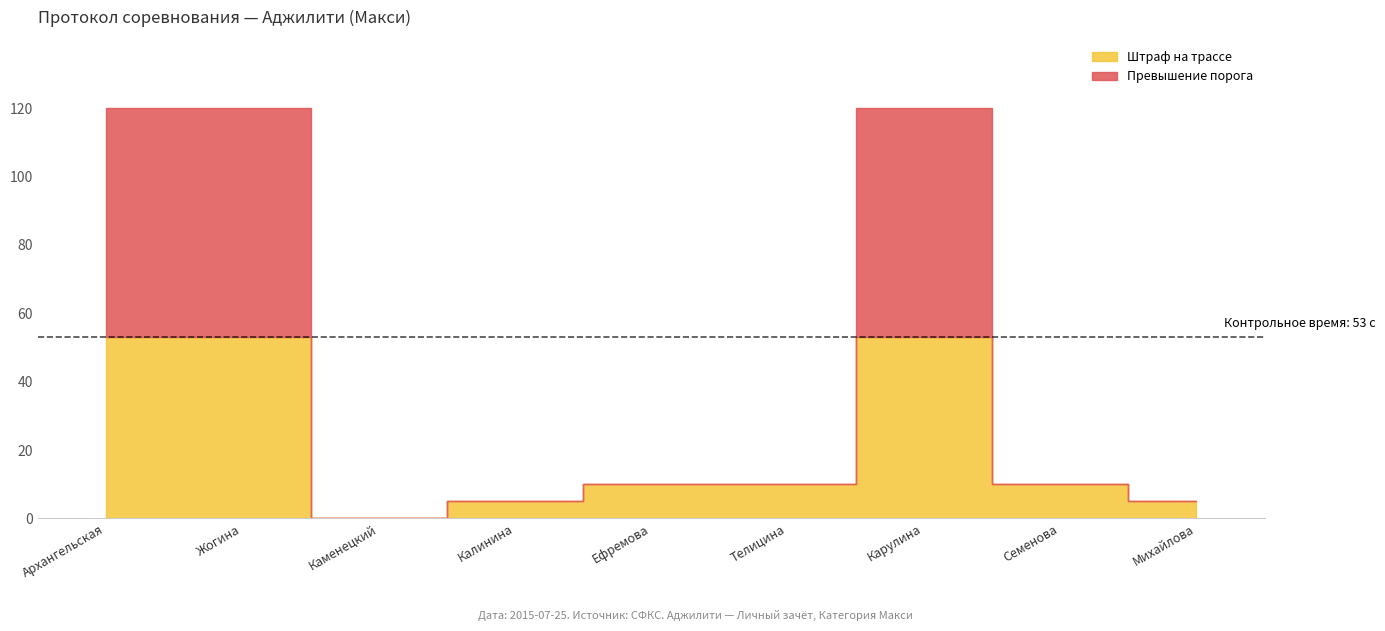

What is the difference between the values at Архангельская О. and Семенова Александра?

110